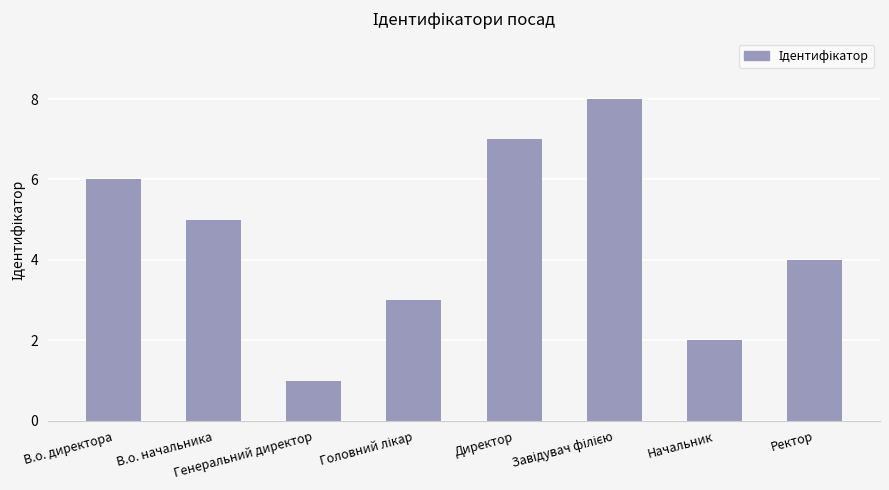

What is the sum of all values?

36